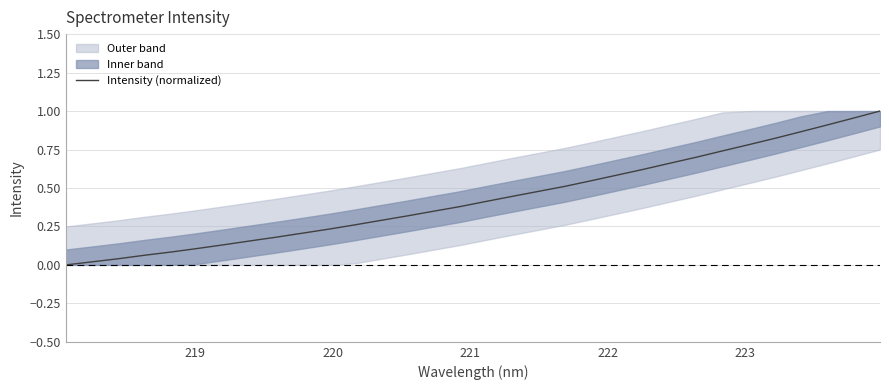

What is the greatest value displayed?

1.0